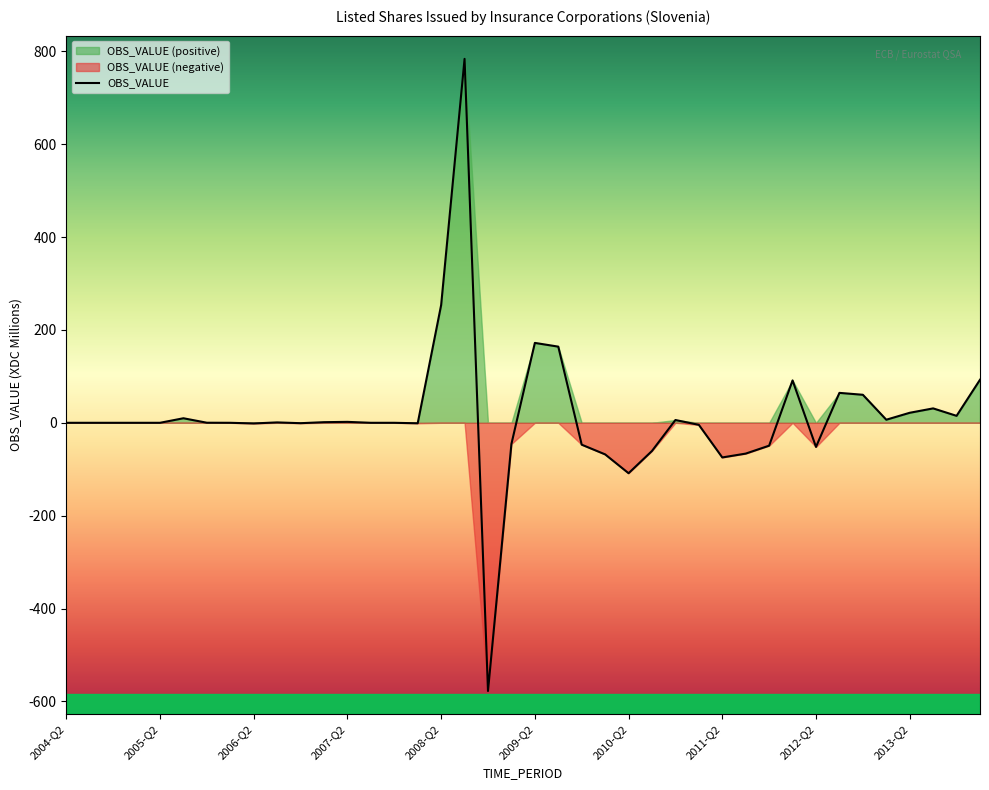

Which has a higher value, 2009-Q4 or 2007-Q1?

2007-Q1